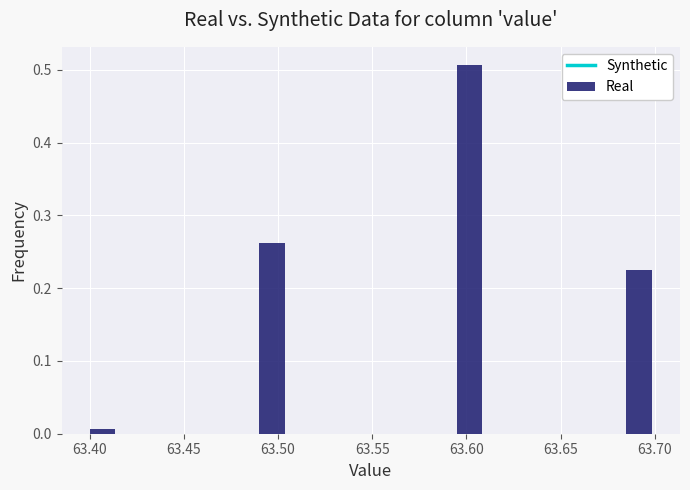

Read against the x-axis, roughly where is the centre of the tallest bar?

63.600